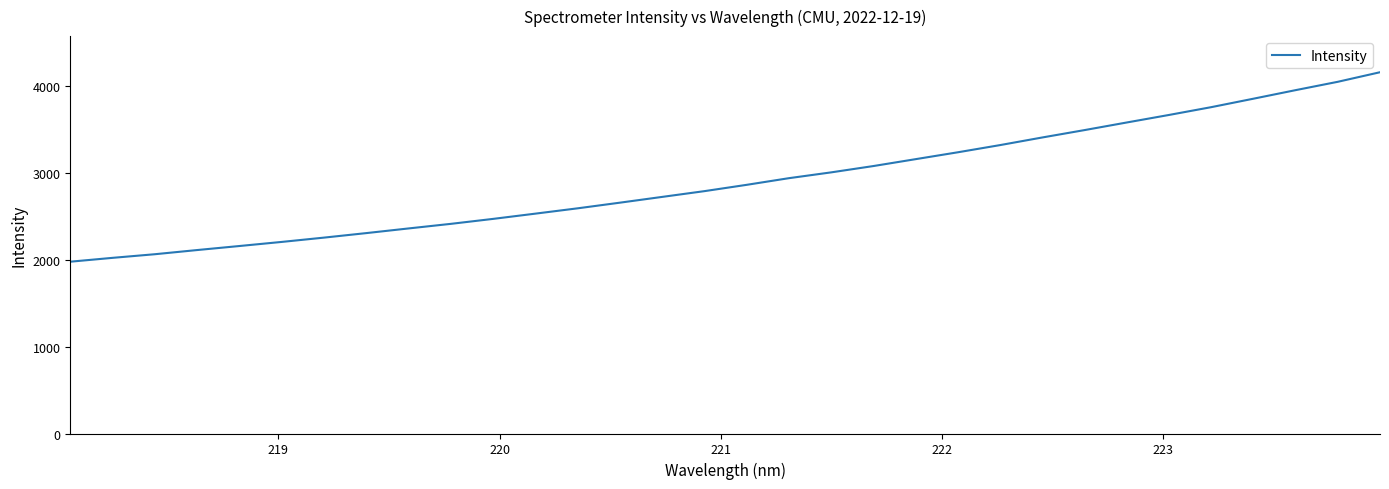

What is the minimum value shown in the chart?

1980.0